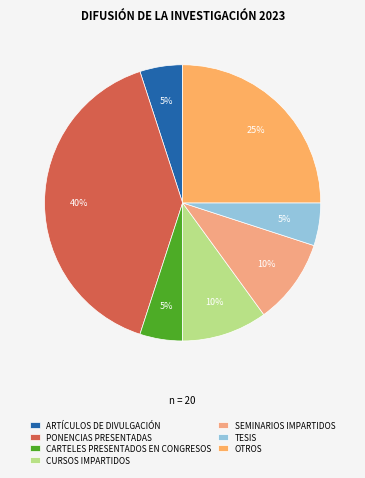

To the nearest percent, what is the combined percentage of TESIS and ARTÍCULOS DE DIVULGACIÓN?

10%